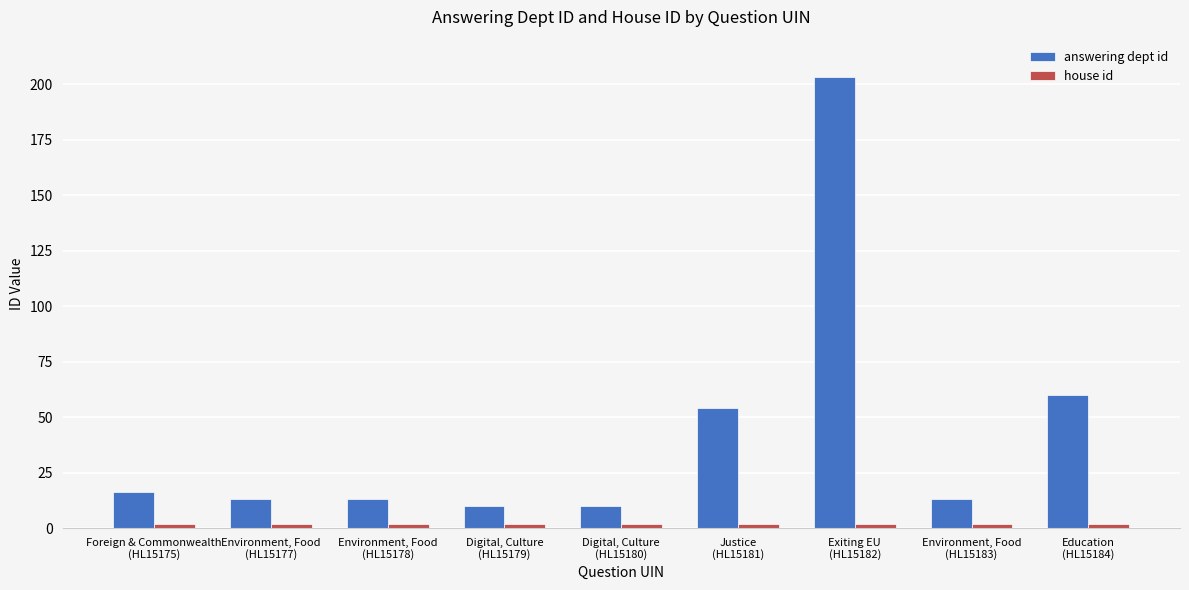

What is the greatest value displayed?

203